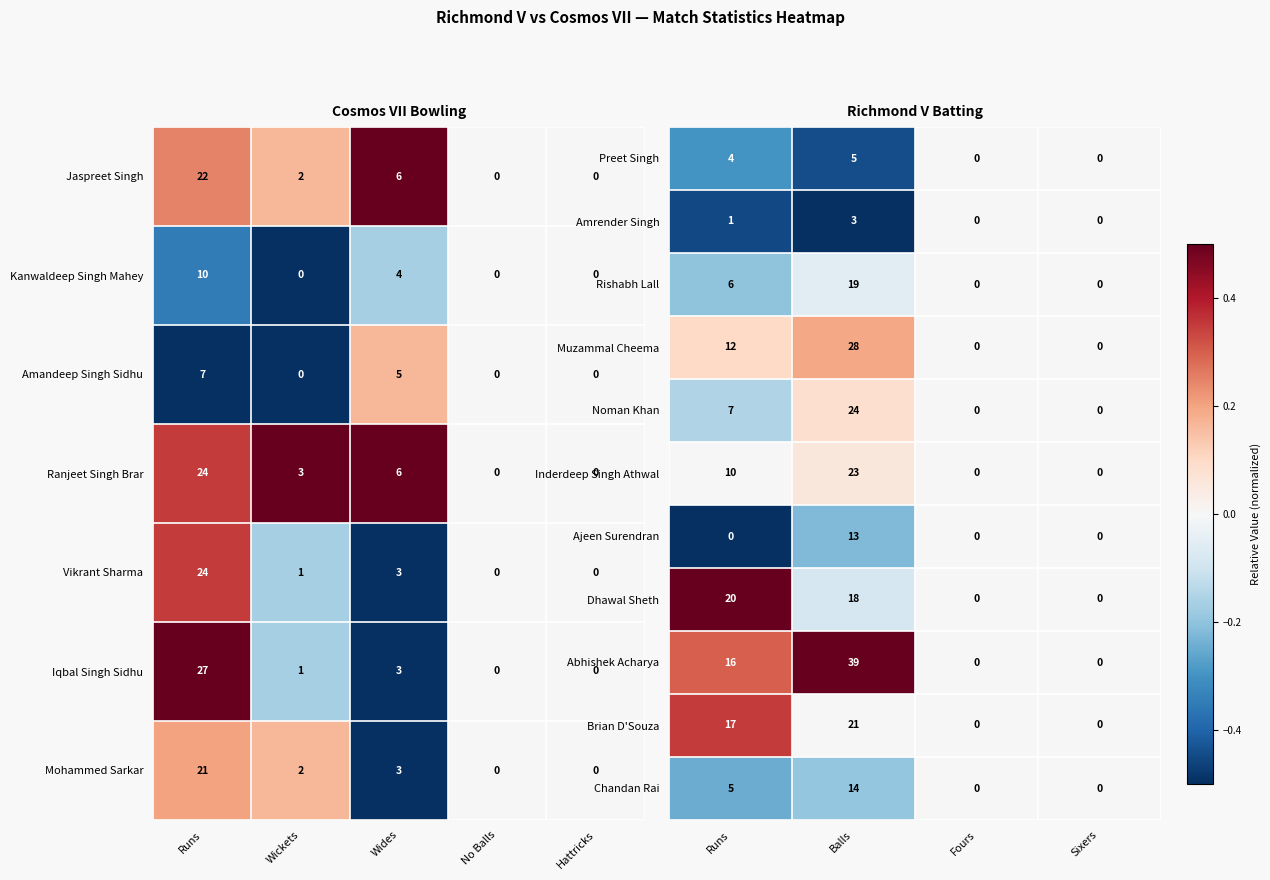

What is the difference between the second highest and minimum values in the Brian D'Souza series?

17